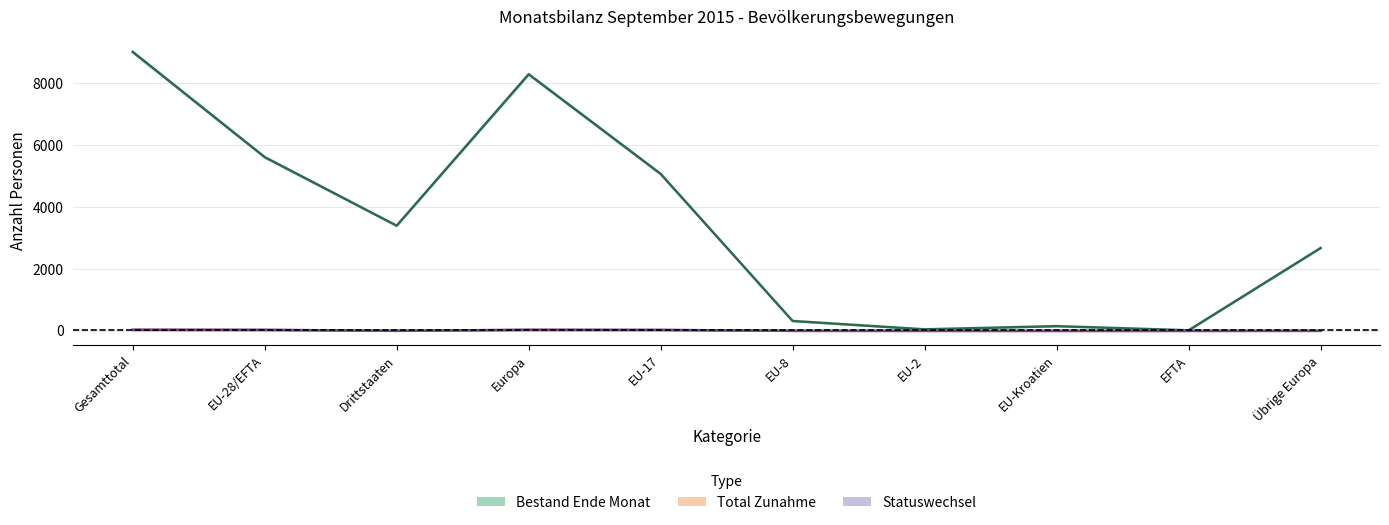

Which has a higher value, Europa or EU-2?

Europa